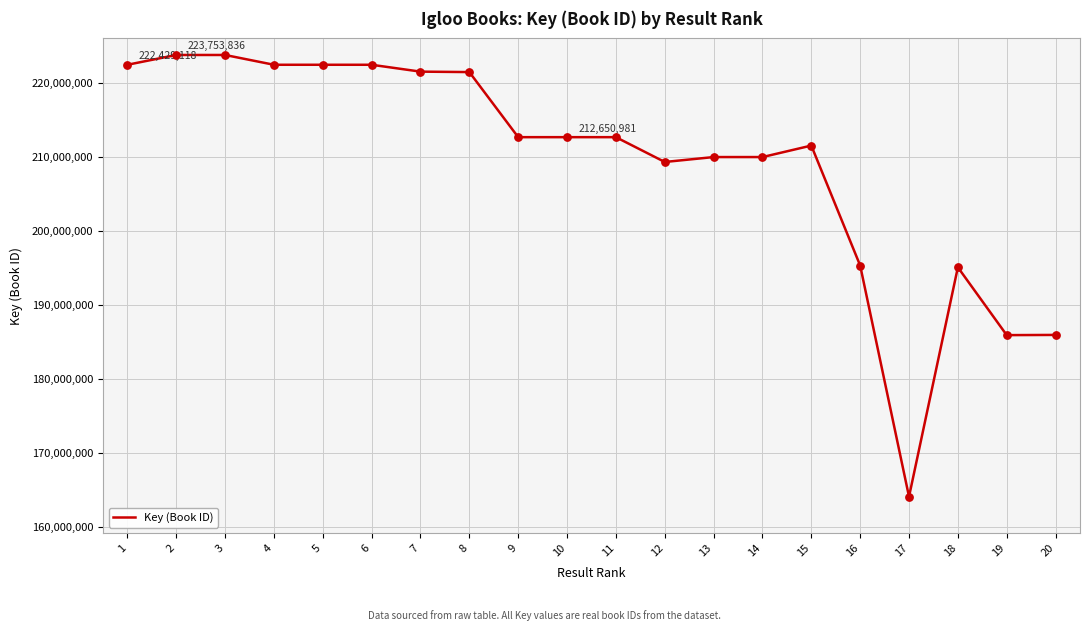

What is the change in value from 16 to 19?

-9401886